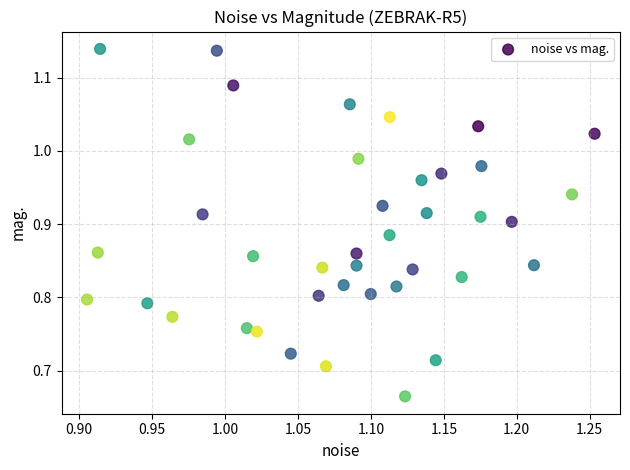

What is the range of Y values (max minus min)?

0.5